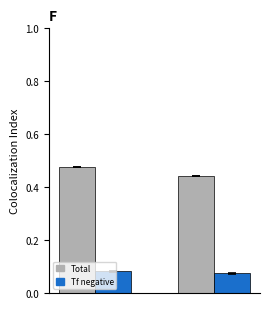

Which series has the largest total across all categories?

Total